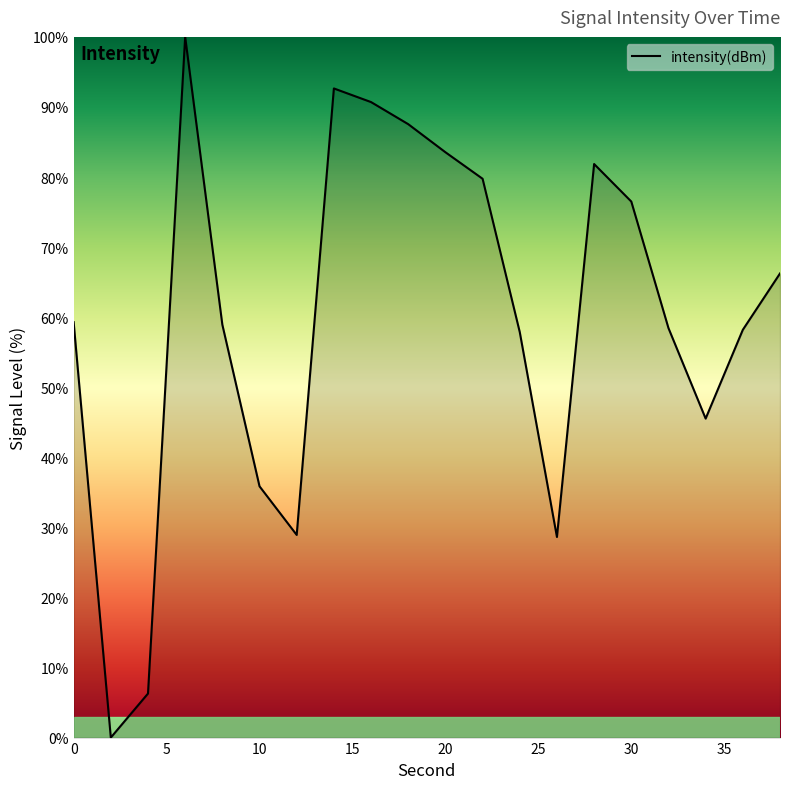

What is the difference between the maximum and minimum values?

100.0